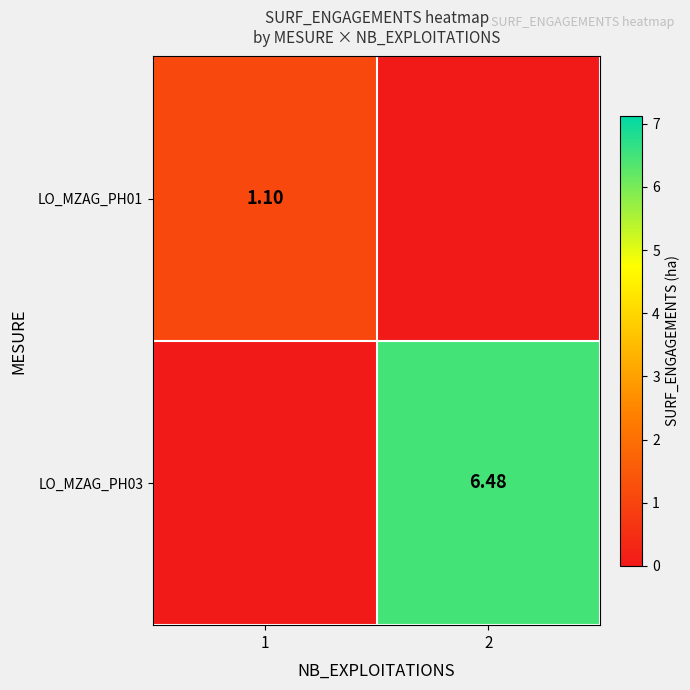

List the series in order of their peak value, lowest first.

LO_MZAG_PH01, LO_MZAG_PH03